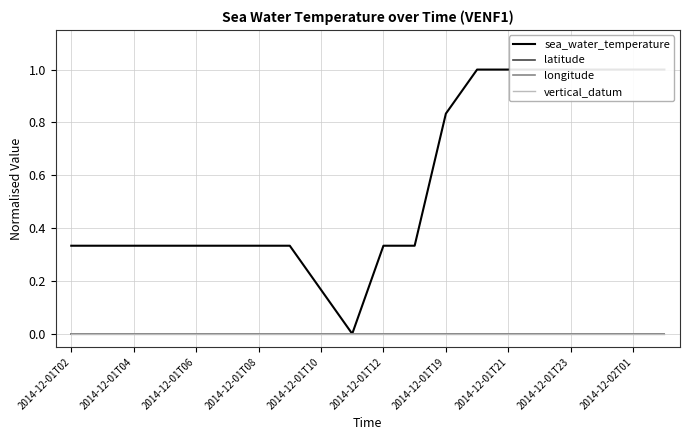

True or false: longitude and sea_water_temperature cross at least once.

False